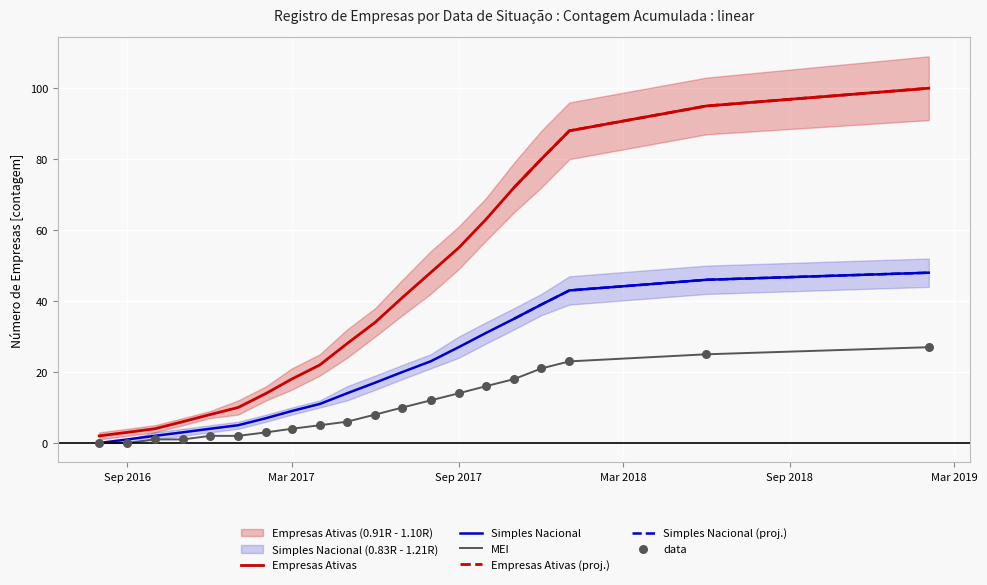

What are all the series names shown in the legend?

Empresas Ativas, Simples Nacional, MEI